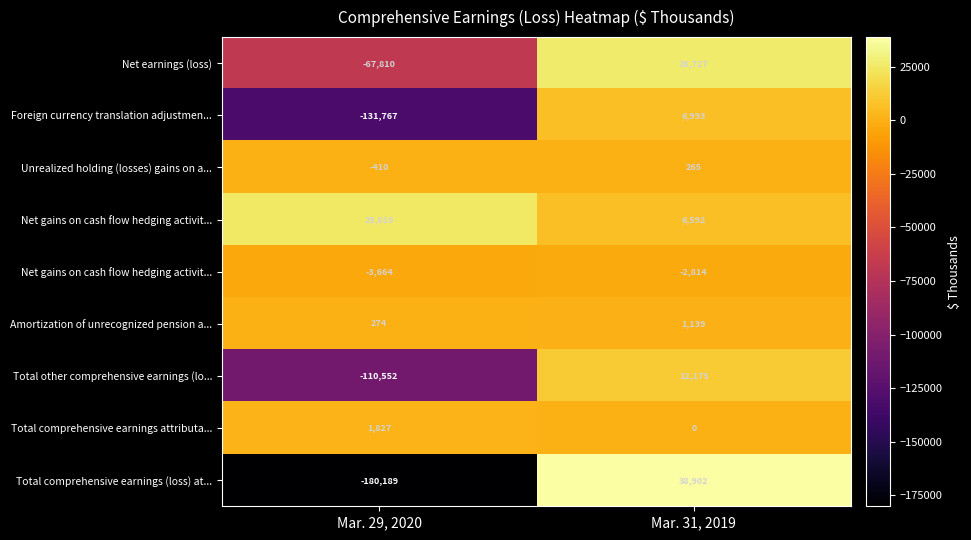

What is the smallest value displayed?

-180189